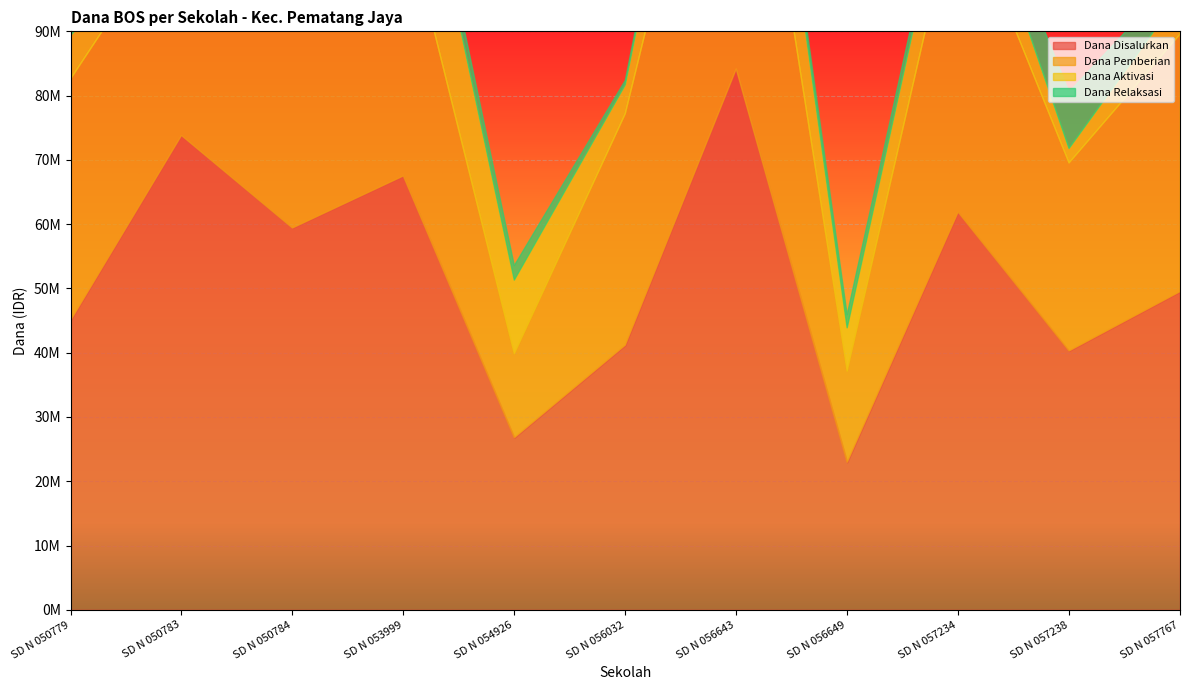

What is the sum of all Dana Disalurkan values?

572400000